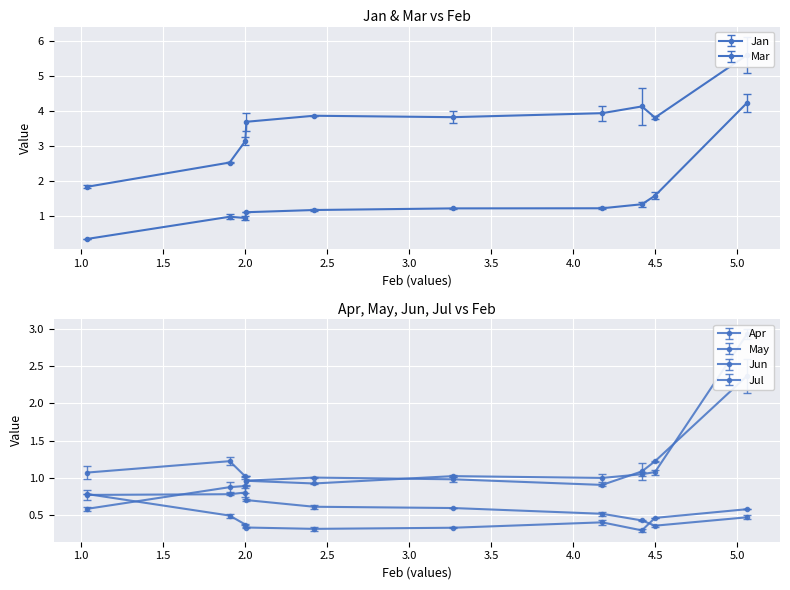

What is the approximate value of Jun at pct75?

1.0